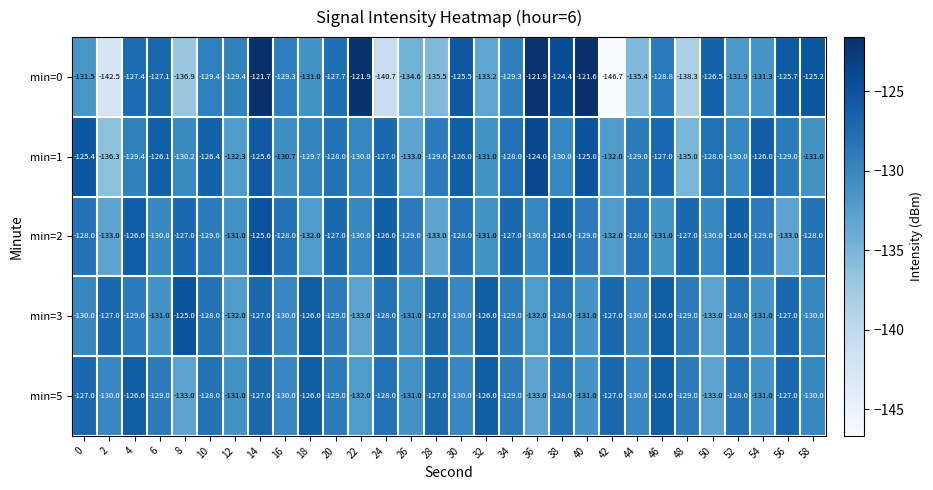

How many data points in min=0 are less than -129?

17